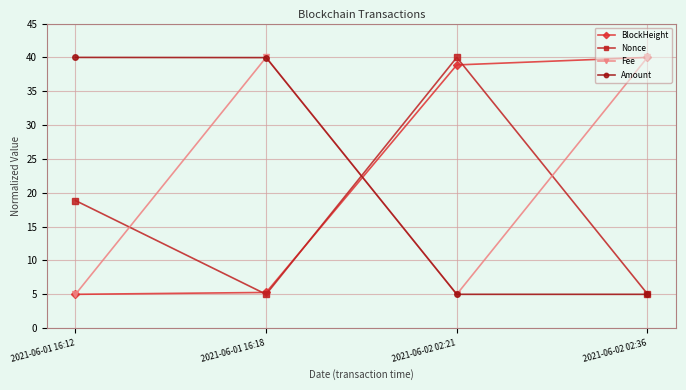

How many series are shown in this chart?

4